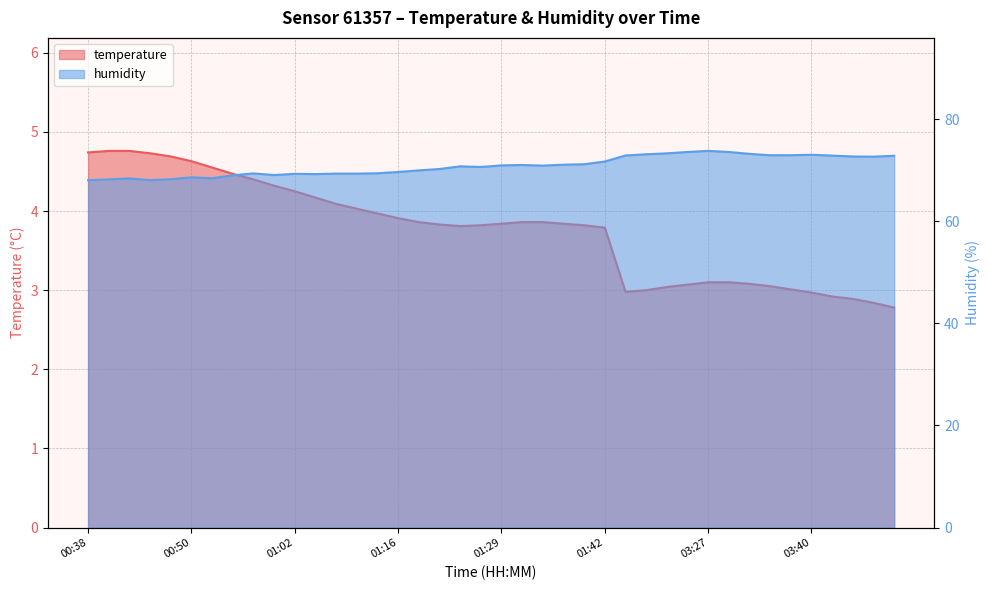

True or false: temperature and humidity cross at least once.

False